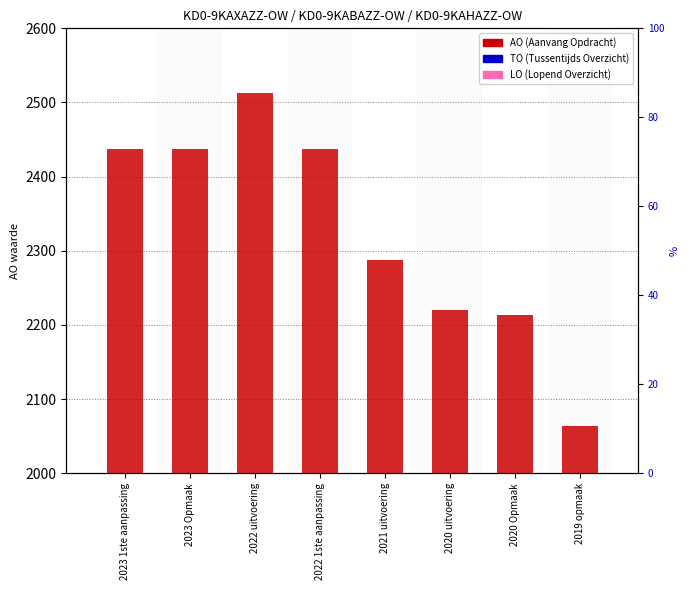

How many data points does each series have?

8